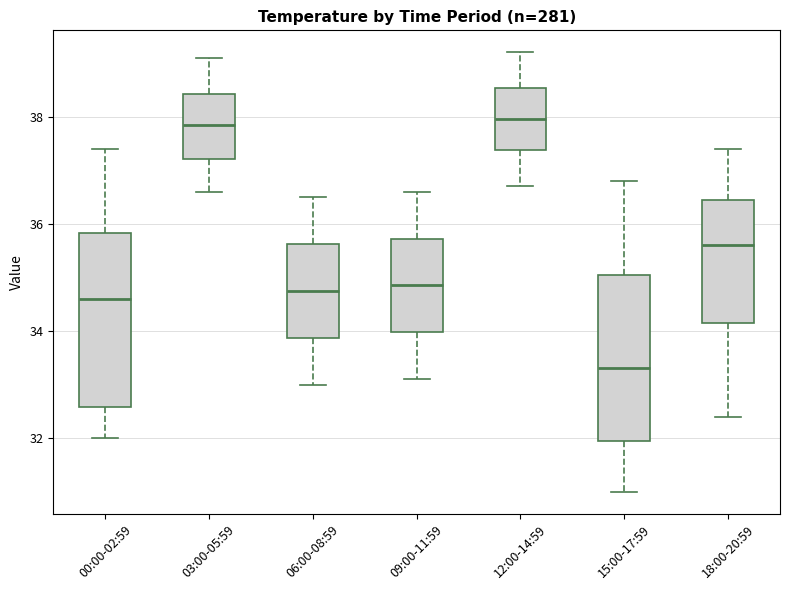

Reading left to right, transcribe this box plot: for each box, give where its median line is, the range the box spans, and where its two whiskers end, as read against the y-axis. The values are not printed on the chart, so give them approximately, as read against the axis.

00:00-02:59: median 34.6, box 32.6 to 35.8, whiskers 32.0 to 37.4
03:00-05:59: median 37.8, box 37.2 to 38.4, whiskers 36.6 to 39.2
06:00-08:59: median 34.8, box 33.8 to 35.6, whiskers 33.0 to 36.6
09:00-11:59: median 34.8, box 34.0 to 35.8, whiskers 33.2 to 36.6
12:00-14:59: median 38.0, box 37.4 to 38.6, whiskers 36.8 to 39.2
15:00-17:59: median 33.4, box 32.0 to 35.0, whiskers 31.0 to 36.8
18:00-20:59: median 35.6, box 34.2 to 36.4, whiskers 32.4 to 37.4